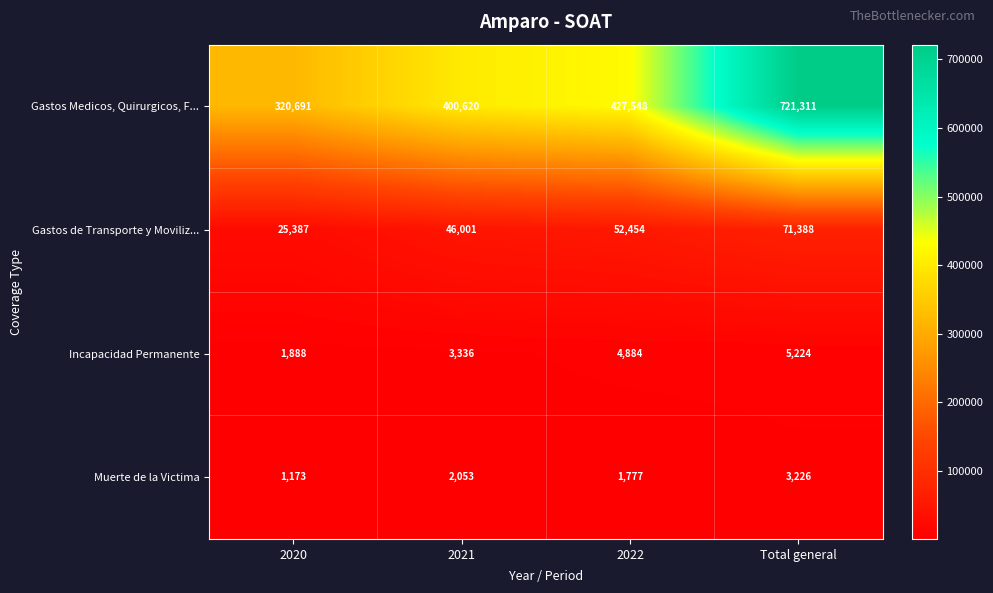

Reading left to right, transcribe all the data shown in this chart.

Gastos Medicos, Quirurgicos, F...: 320691	400620	427548	721311
Gastos de Transporte y Moviliz...: 25387	46001	52454	71388
Incapacidad Permanente: 1888	3336	4884	5224
Muerte de la Victima: 1173	2053	1777	3226